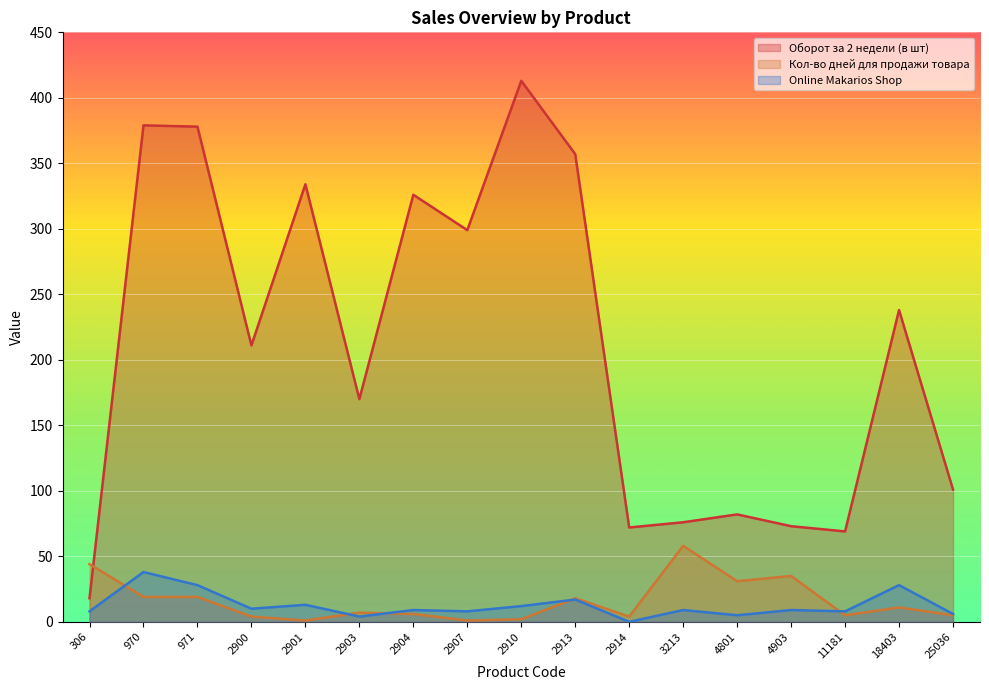

Reading left to right, transcribe all the data shown in this chart.

Оборот за 2 недели (в шт): 18	379	378	211	334	170	326	299	413	357	72	76	82	73	69	238	101
Кол-во дней для продажи товара: 44	19	19	4	1	7	6	1	2	18	4	58	31	35	5	11	5
Online Makarios Shop: 8	38	28	10	13	4	9	8	12	17	0	9	5	9	8	28	6